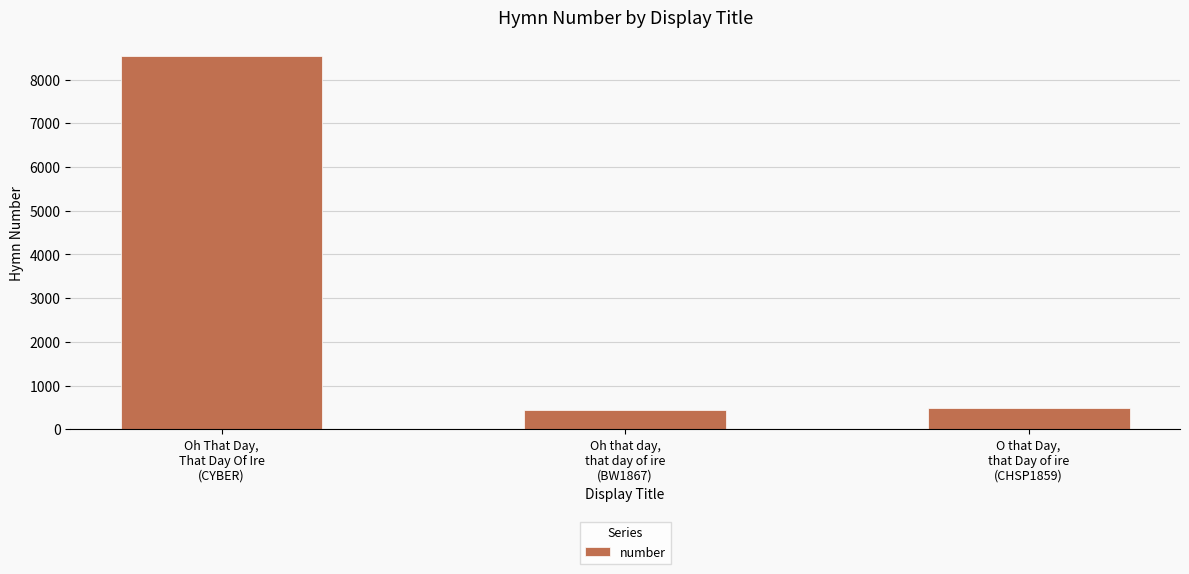

The value at O that Day,
that Day of ire
(CHSP1859) is 480. True or false?

True